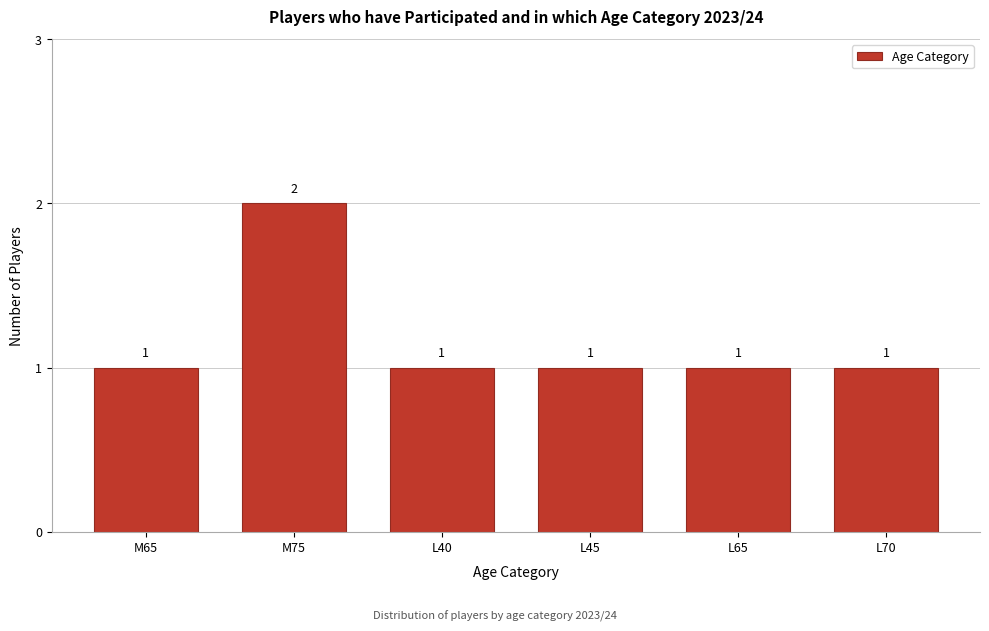

Reading left to right, what are all the values shown in this chart?

M65=1	M75=2	L40=1	L45=1	L65=1	L70=1